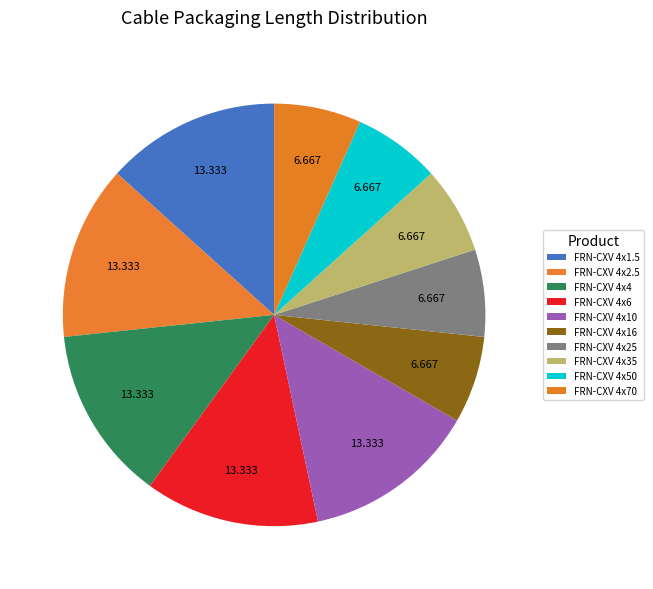

Between FRN-CXV 4x25 and FRN-CXV 4x70, which is larger?

FRN-CXV 4x25